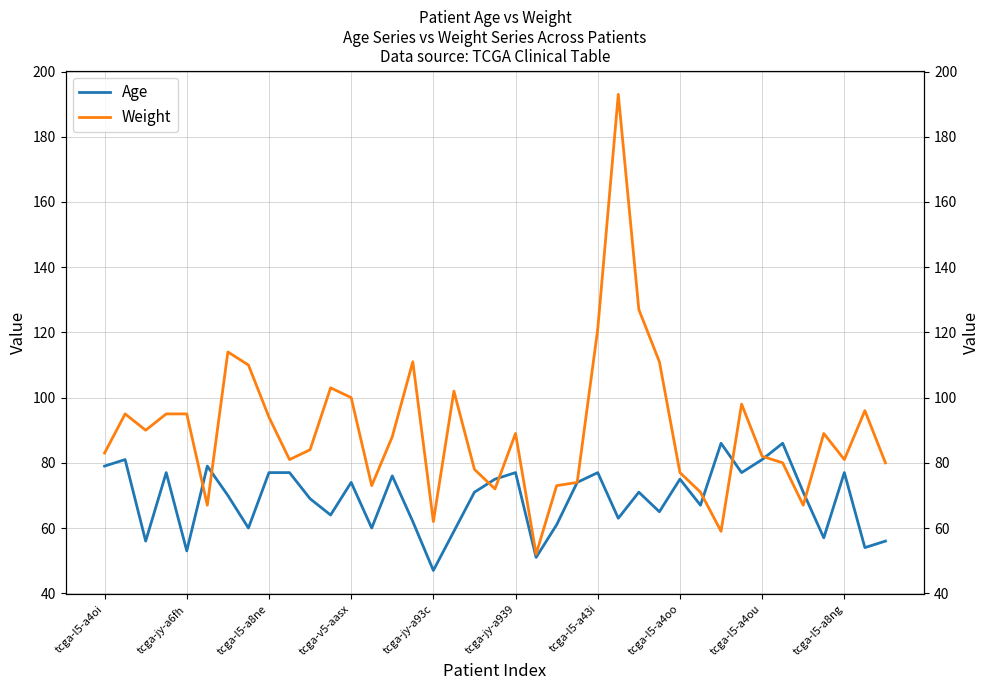

What position from the right is 19?

20